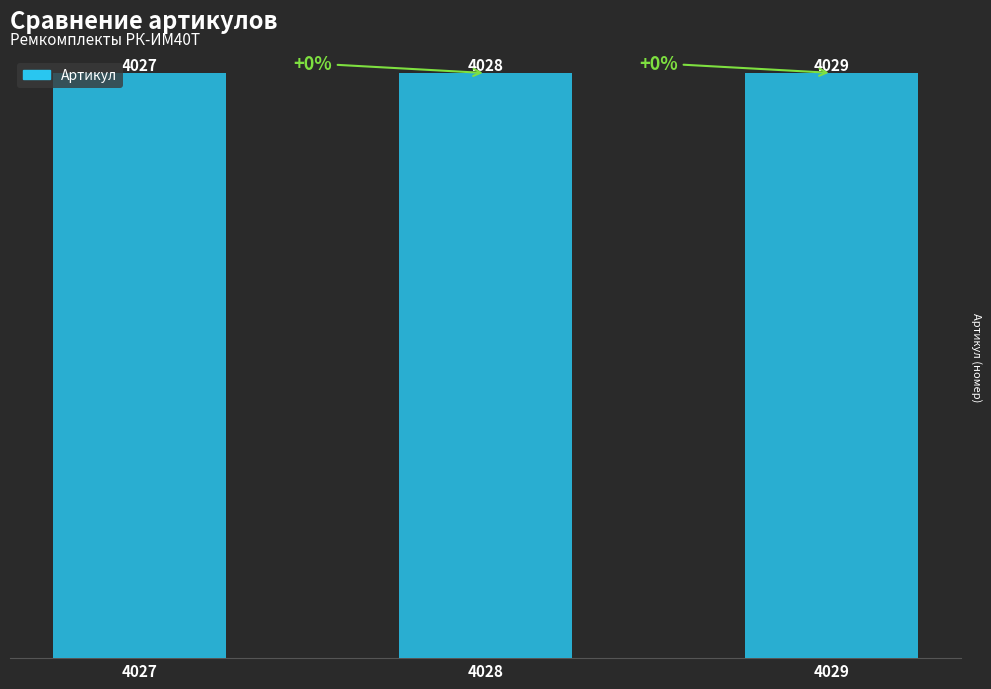

How many data points are less than 4028?

1